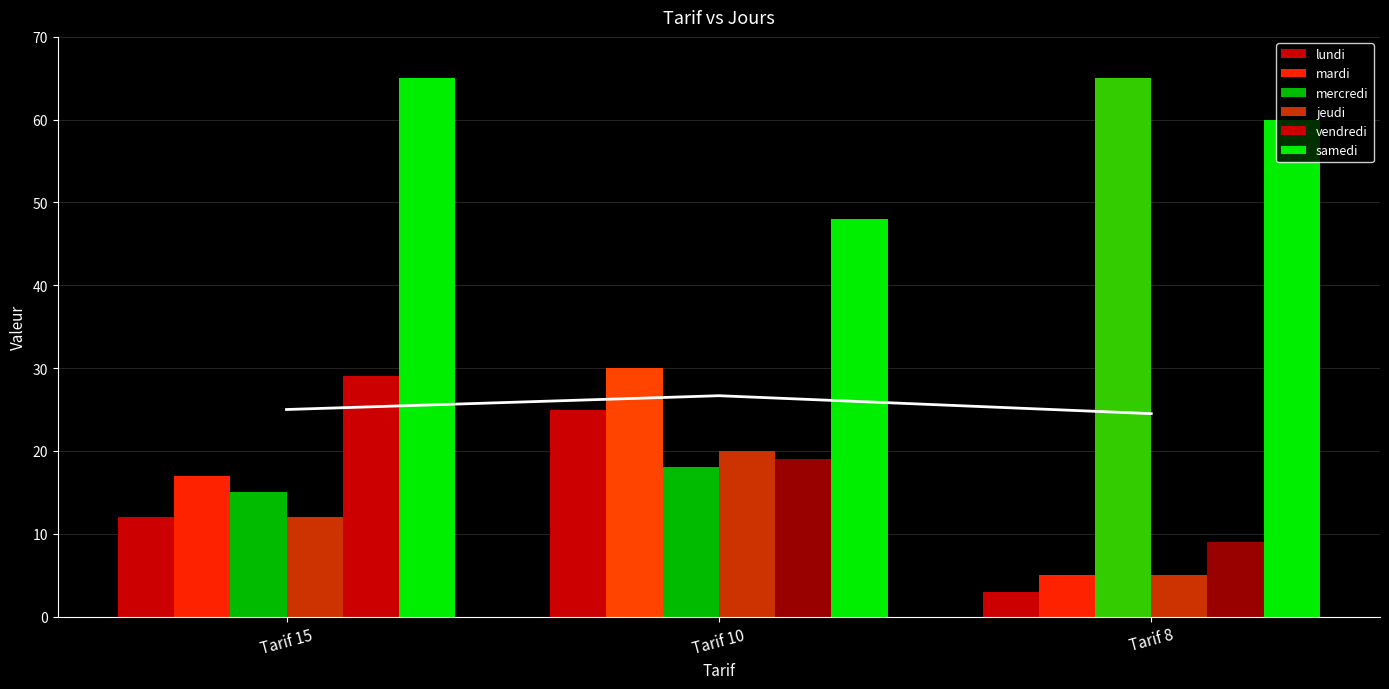

What is the difference between the maximum and minimum values in the mardi series?

25